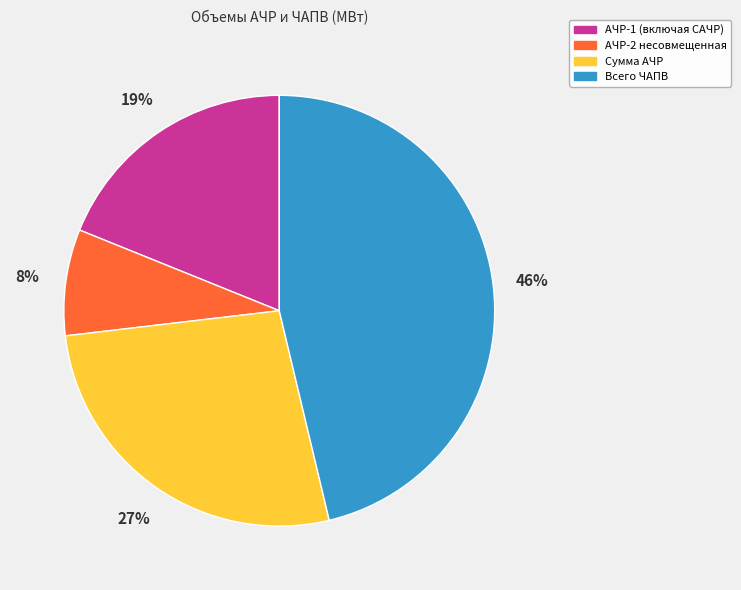

Is it true that АЧР-1 (включая САЧР) is 13% of the pie?

False